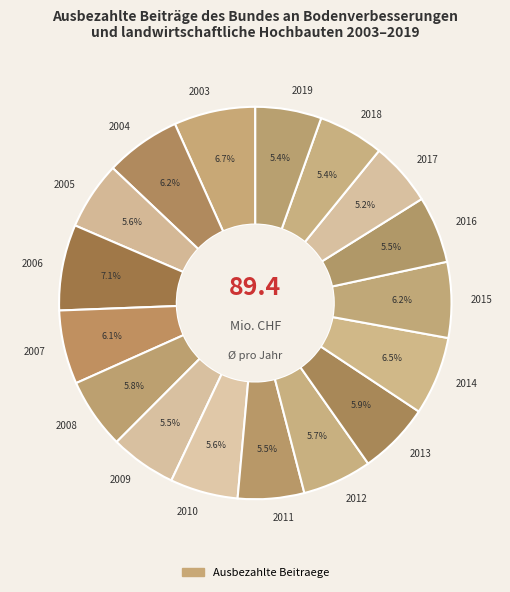

How much of the chart is everything except 2003?

93.3%